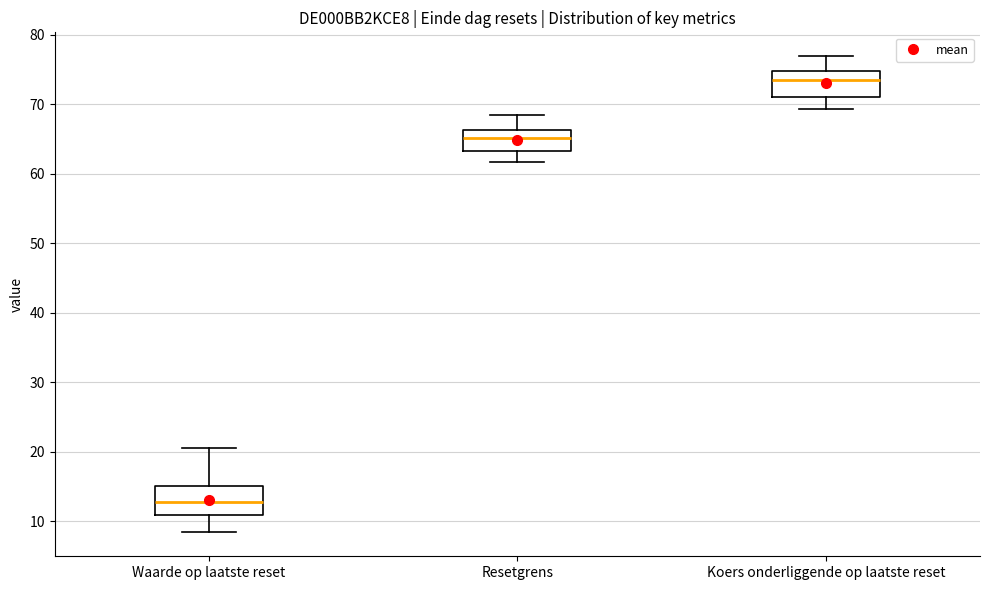

Reading left to right, read every box against the y-axis: the position of its median line, the range the box covers, and the ends of its whiskers. The values are not printed on the chart, so give them approximately, as read against the axis.

Waarde op laatste reset: median 13, box 11 to 15, whiskers 8 to 21
Resetgrens: median 65, box 63 to 66, whiskers 62 to 68
Koers onderliggende op laatste reset: median 74, box 71 to 75, whiskers 69 to 77